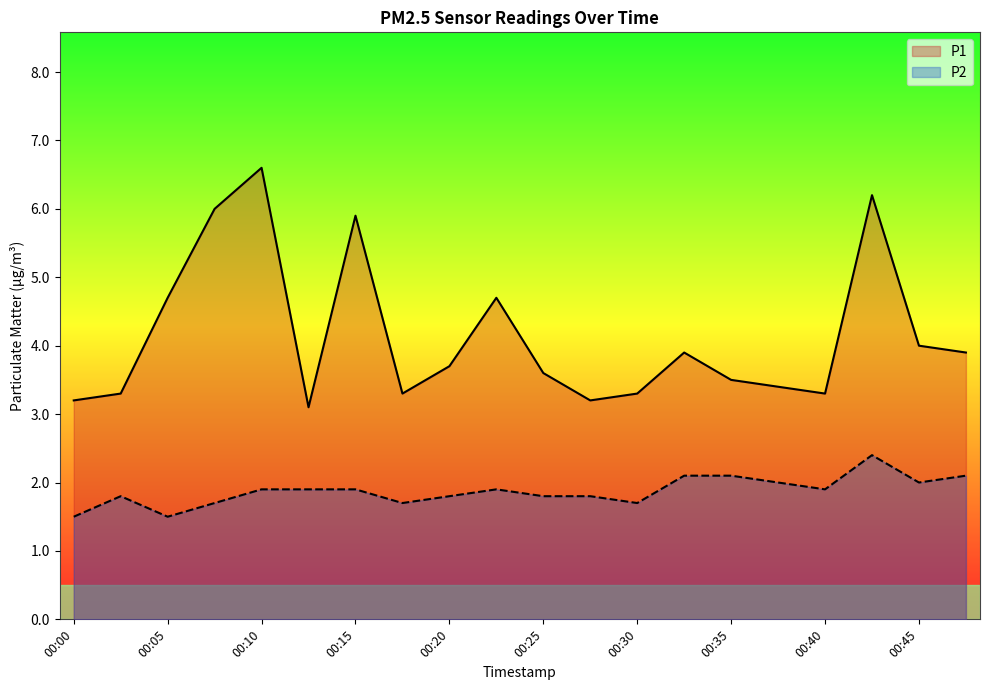

Does the chart display data point markers on the line(s)?

No